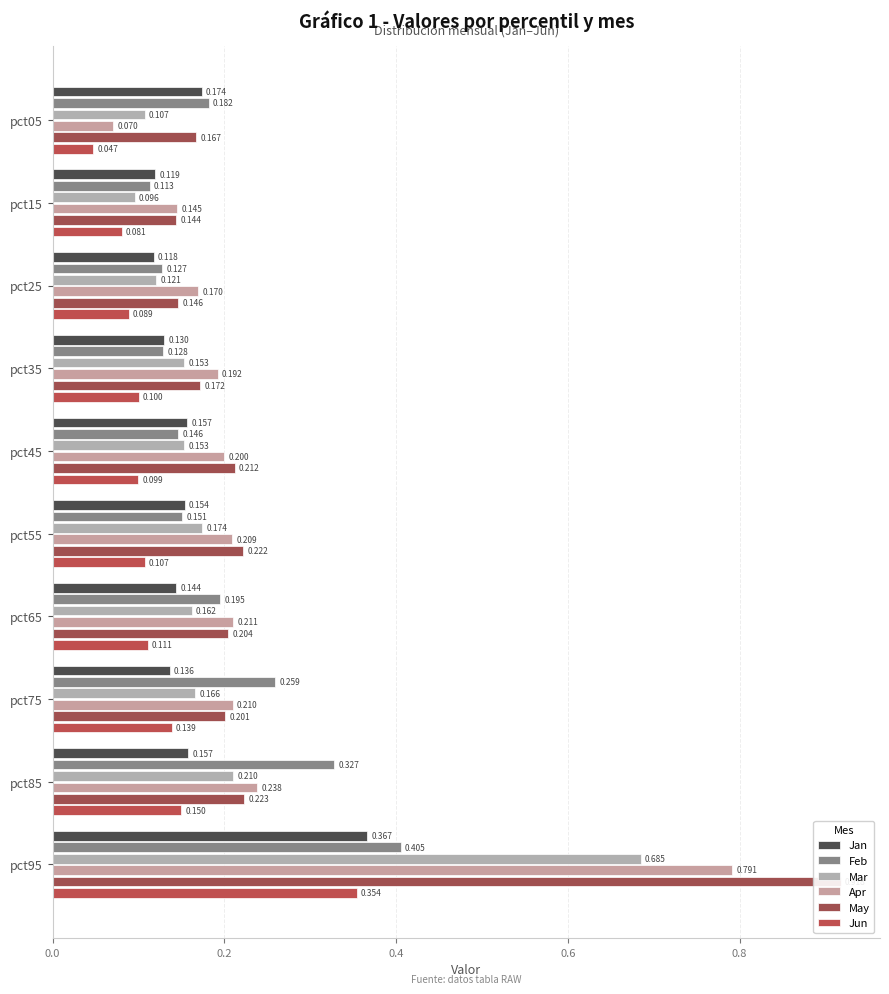

At how many categories does at least one series exceed 0?

10